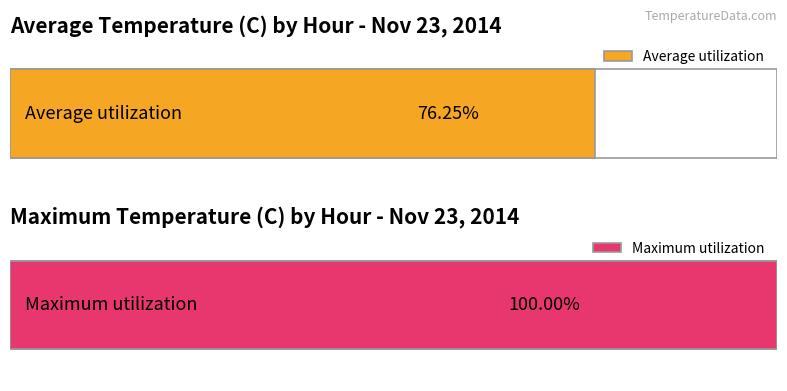

What are all the series names shown in the legend?

Average utilization, Maximum utilization